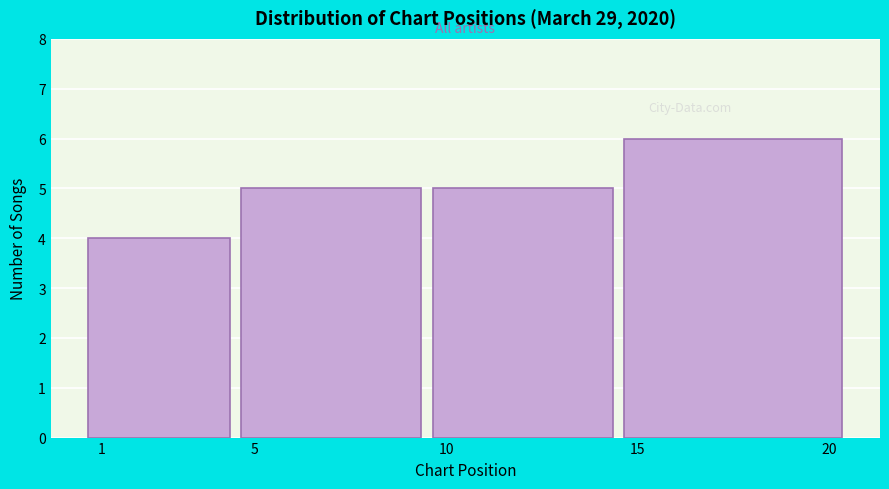

Reading left to right, what are all the values shown in this chart?

1=4	5=5	10=5	15=6